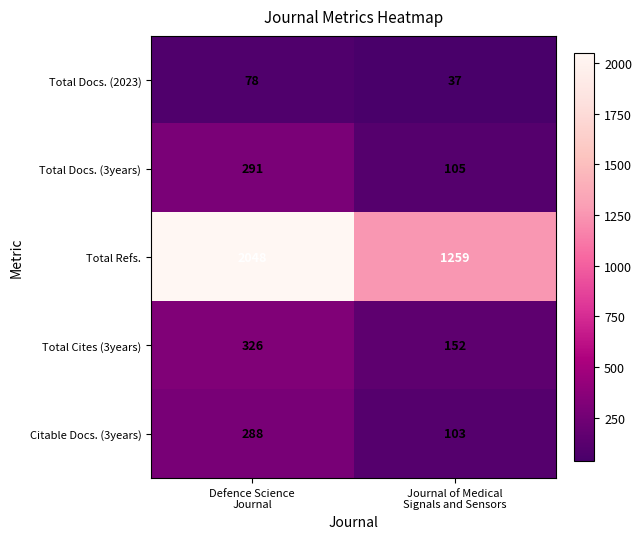

How many data points in Total Cites (3years) are less than 326?

1